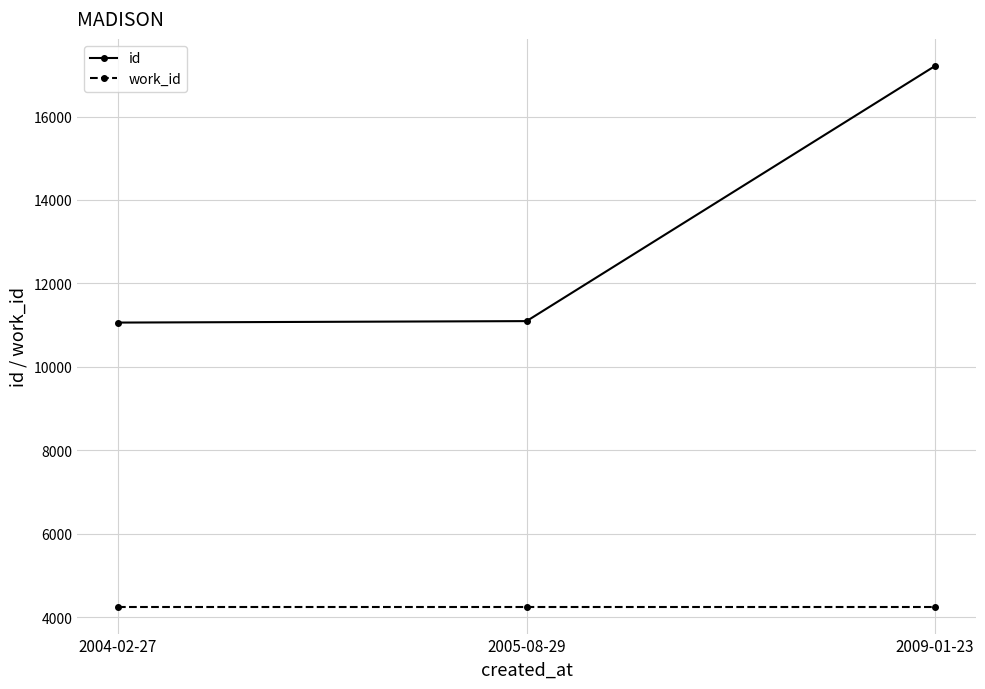

Is the value of id at 2004-02-27 greater than the value of work_id at 2005-08-29?

Yes